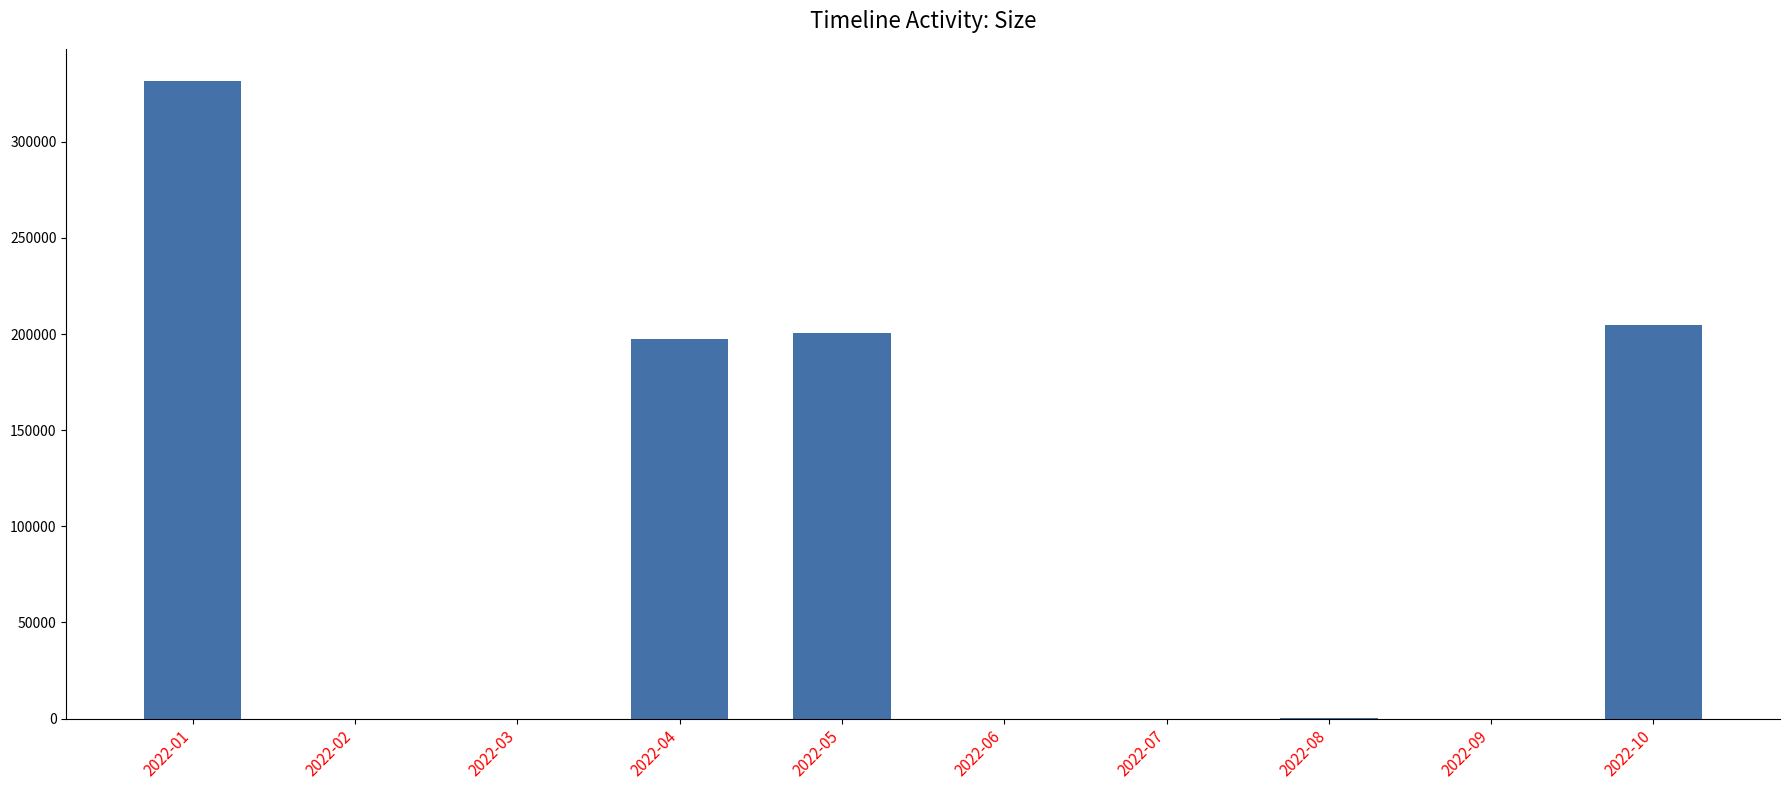

What is the difference between the values at 2022-02 and 2022-04?

197674